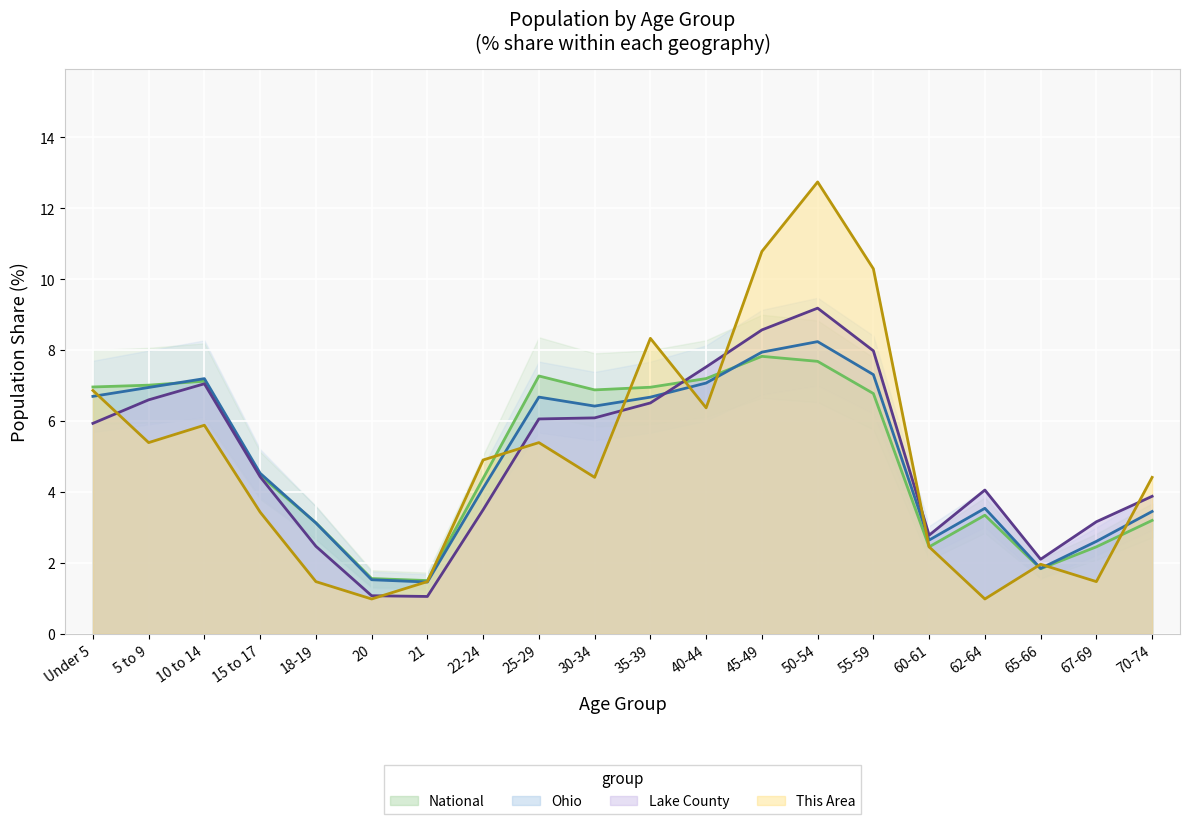

Which has a higher value, 65-66 or 5 to 9?

5 to 9